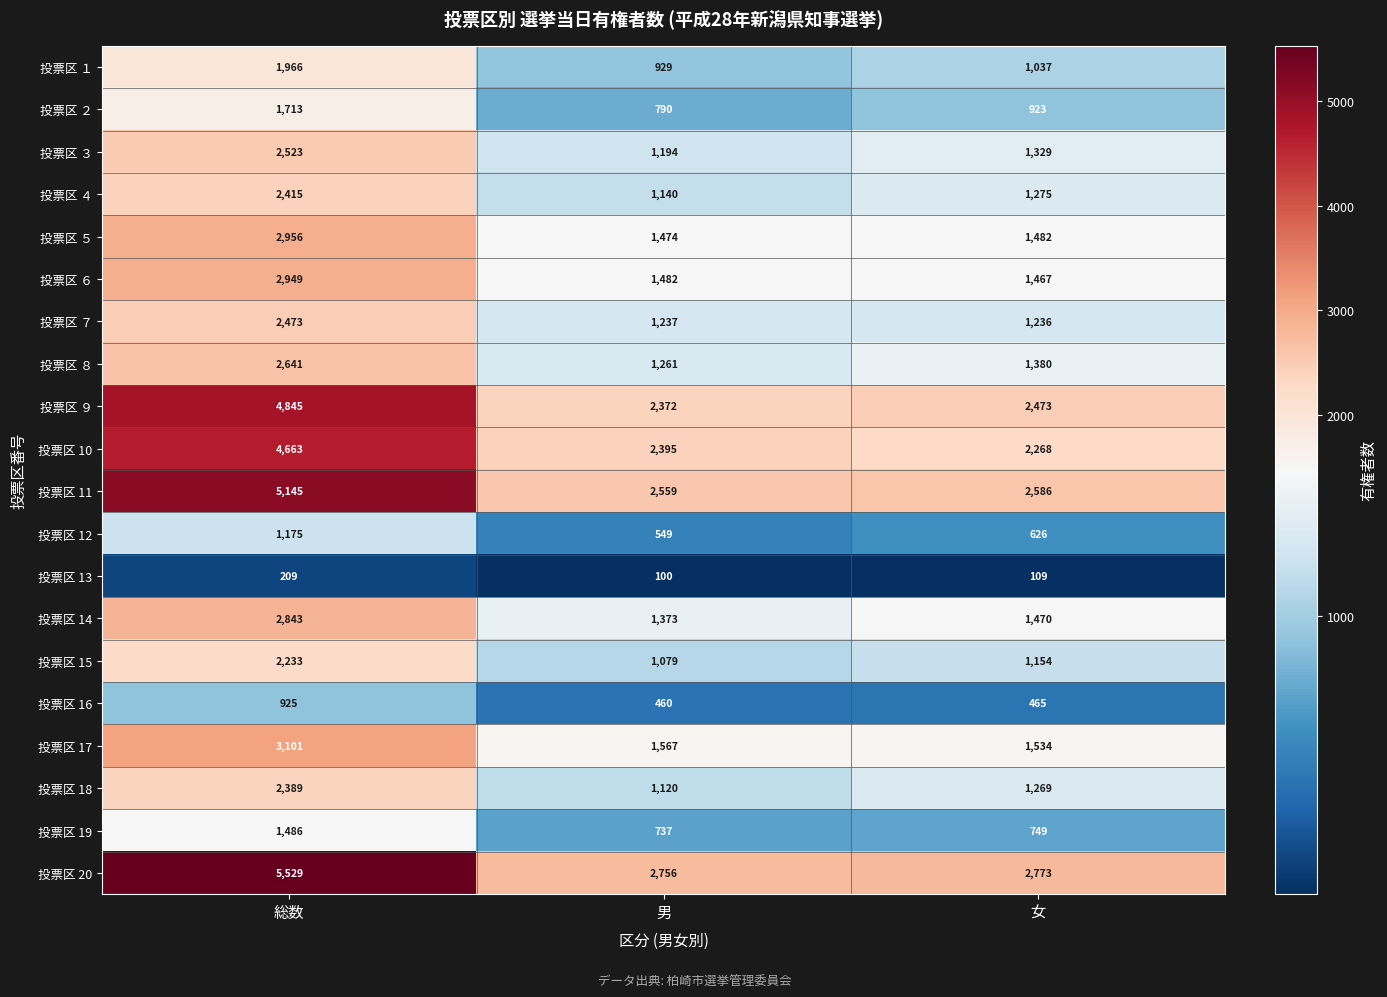

What is the difference between the highest and lowest values at 女?

2664